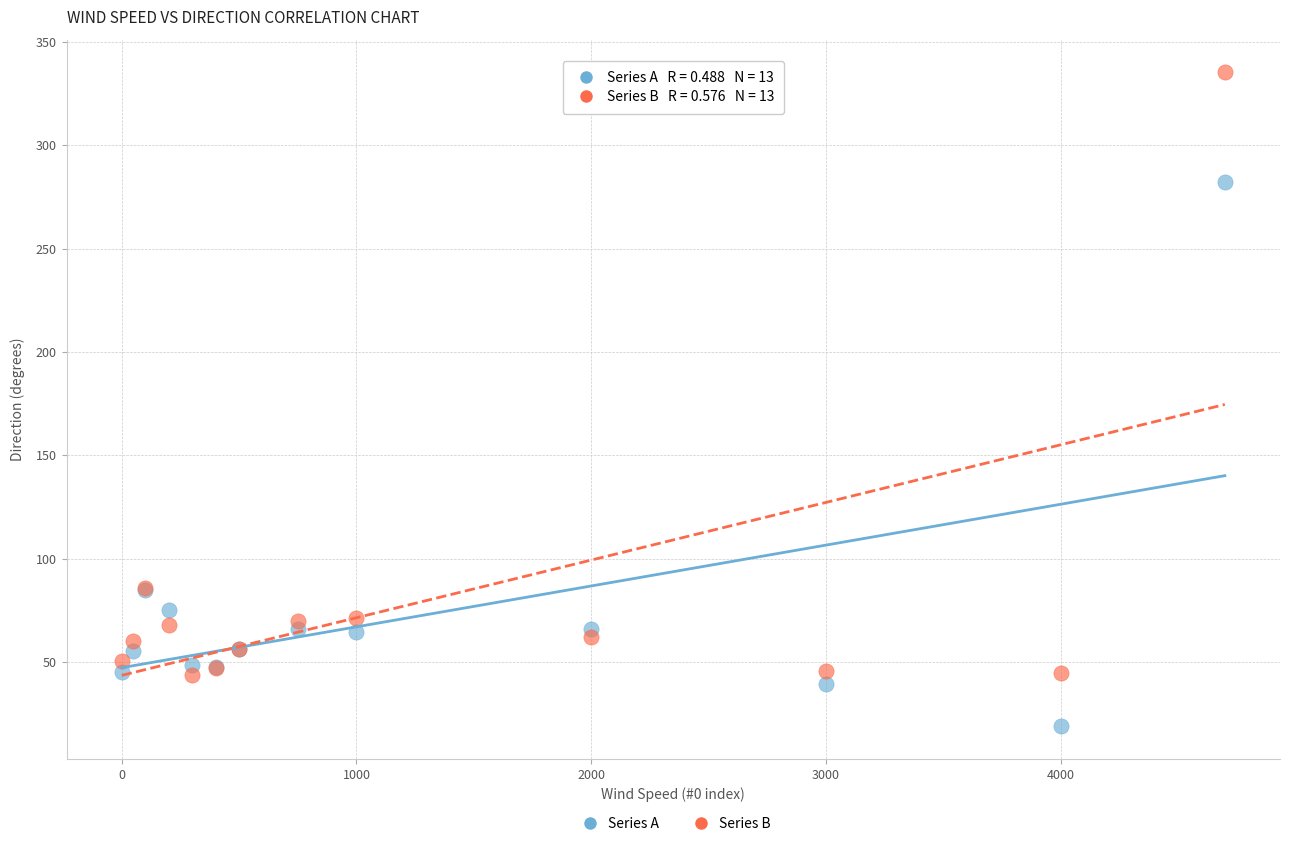

In the Series B series, what Y value is closest to 189?

85.8